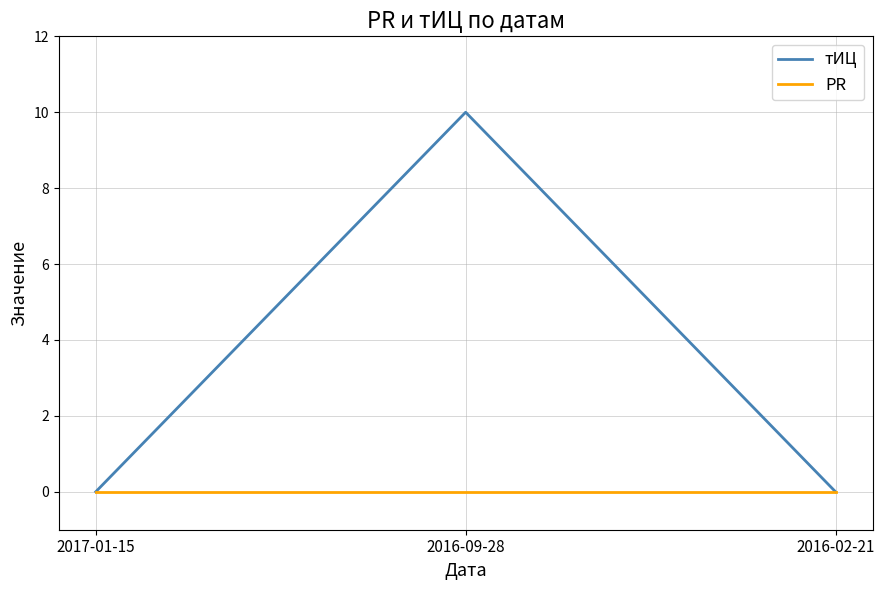

Reading left to right, list all the values displayed in this chart.

тИЦ: 2017-01-15=0	2016-09-28=10	2016-02-21=0
PR: 2017-01-15=0	2016-09-28=0	2016-02-21=0